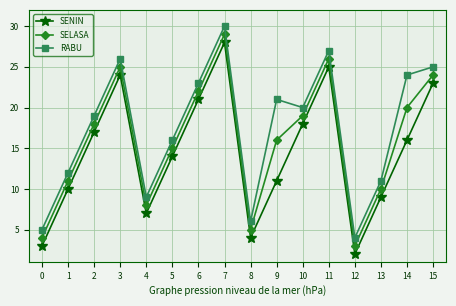

List the series in order of their overall mean, highest first.

RABU, SELASA, SENIN